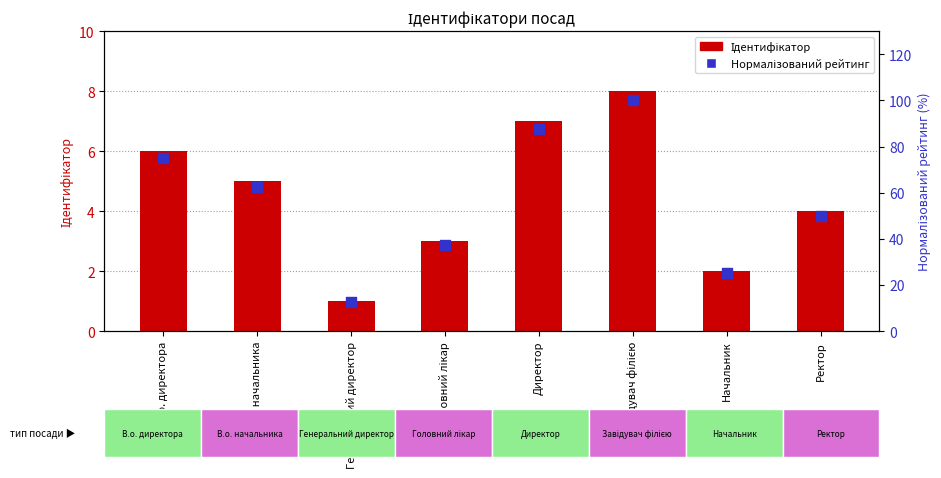

Which series reaches the maximum Y coordinate?

Нормалізований рейтинг